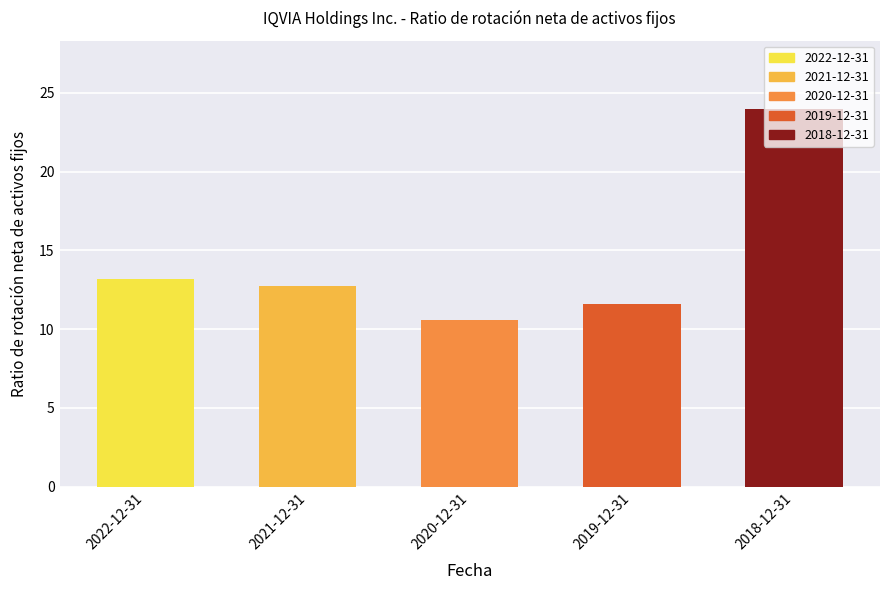

Between 2019-12-31 and 2020-12-31, which is larger?

2019-12-31